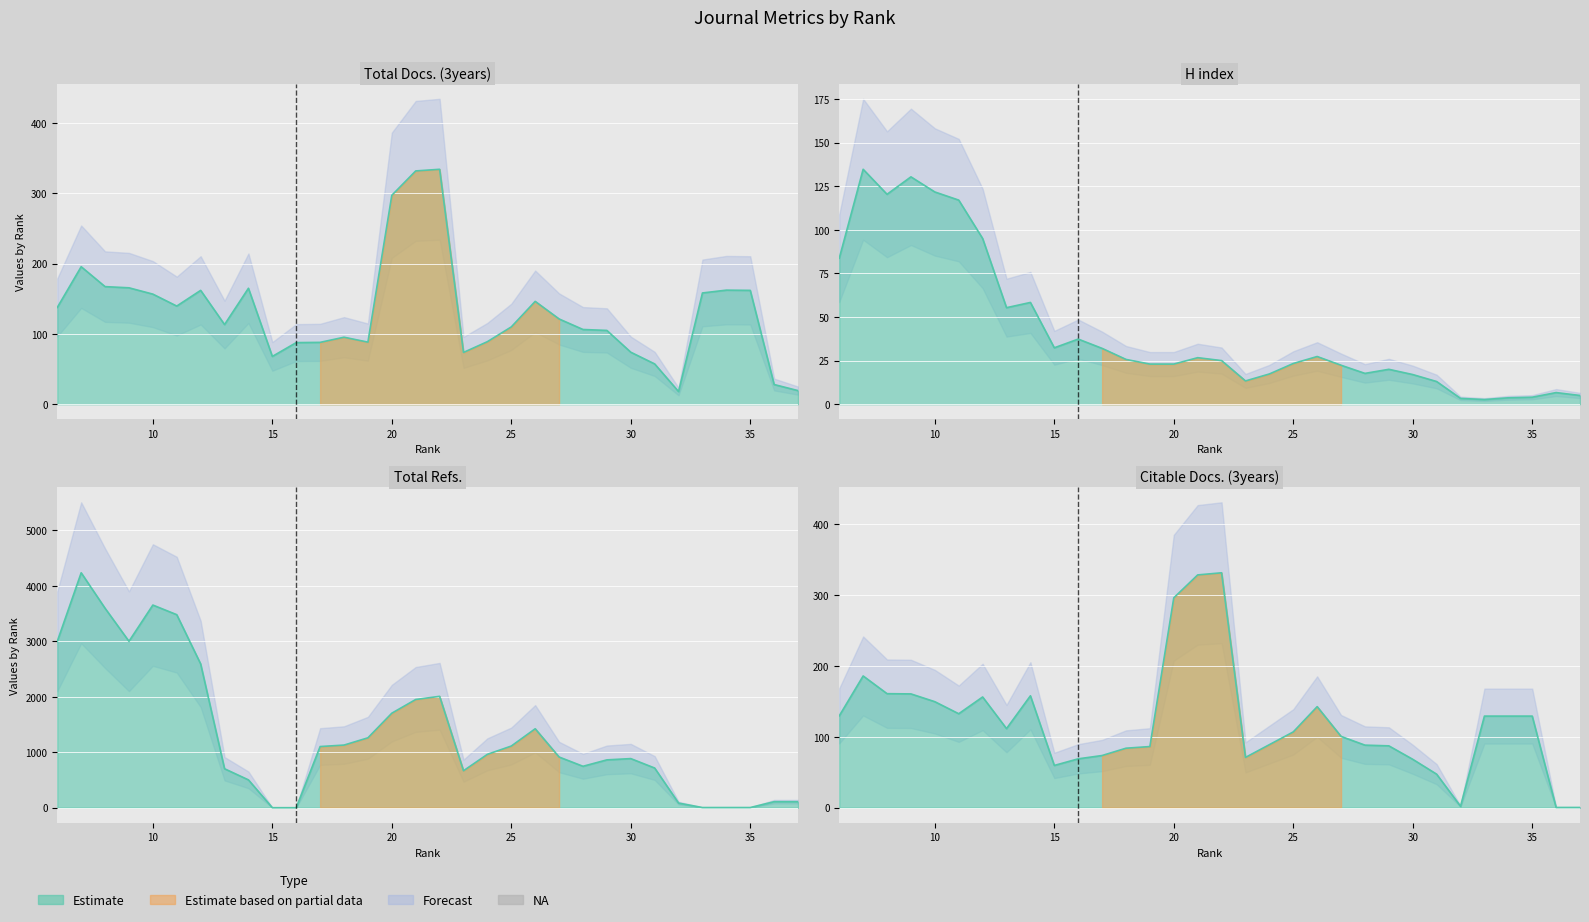

What is the sum of all H index values?

1379